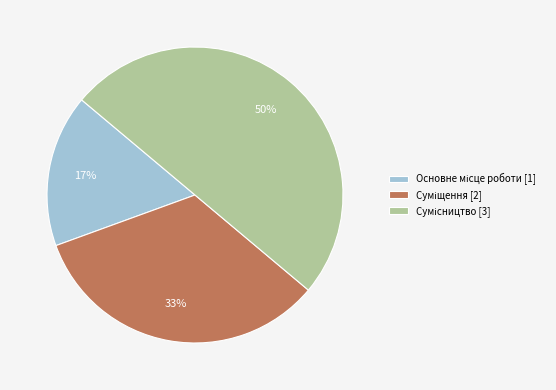

To the nearest percent, what is the average slice percentage?

33%